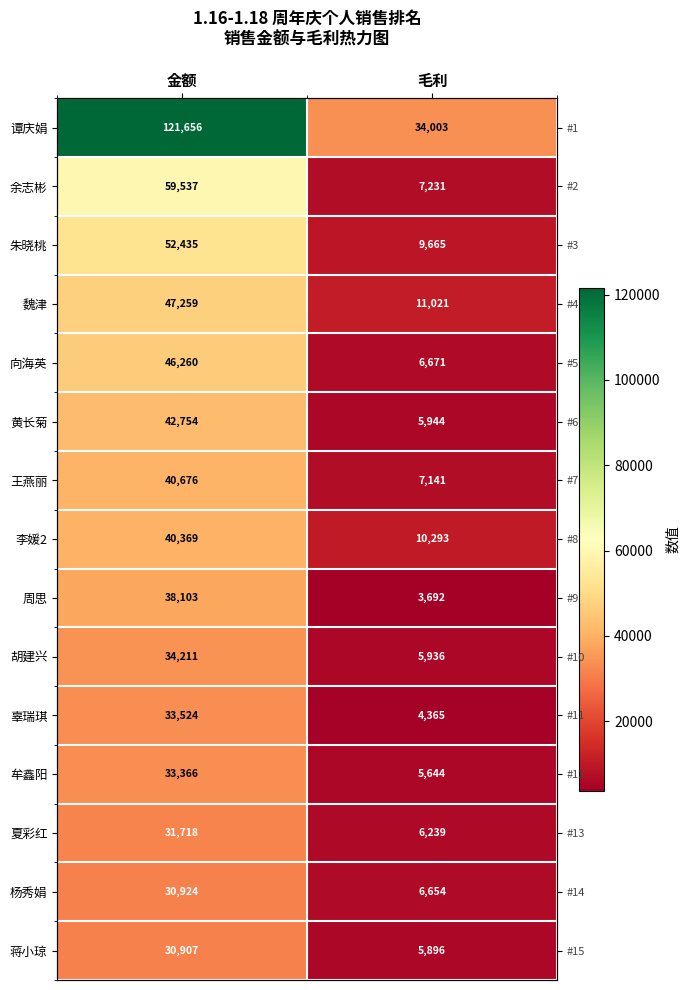

What is the smallest value displayed?

3692.2